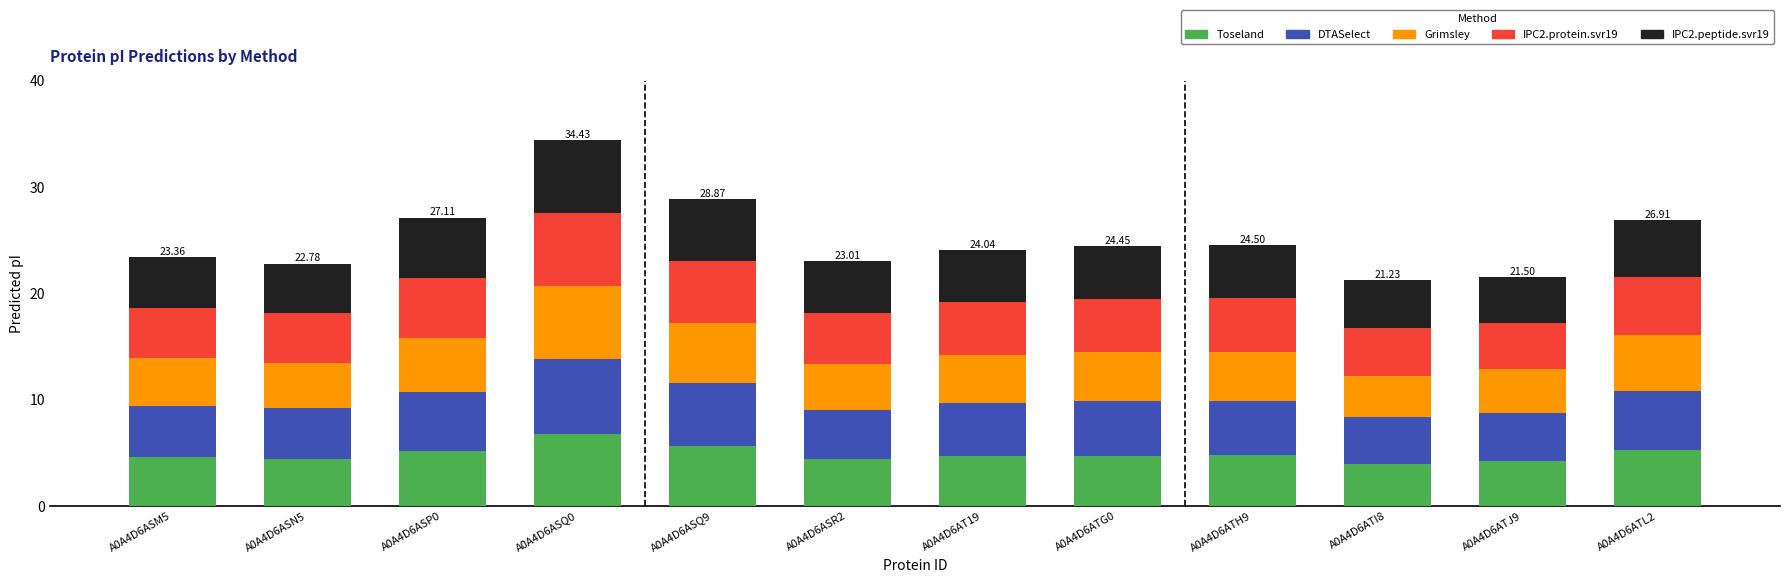

What is the sum of the Toseland values at A0A4D6ASR2 and A0A4D6ASN5?

8.8